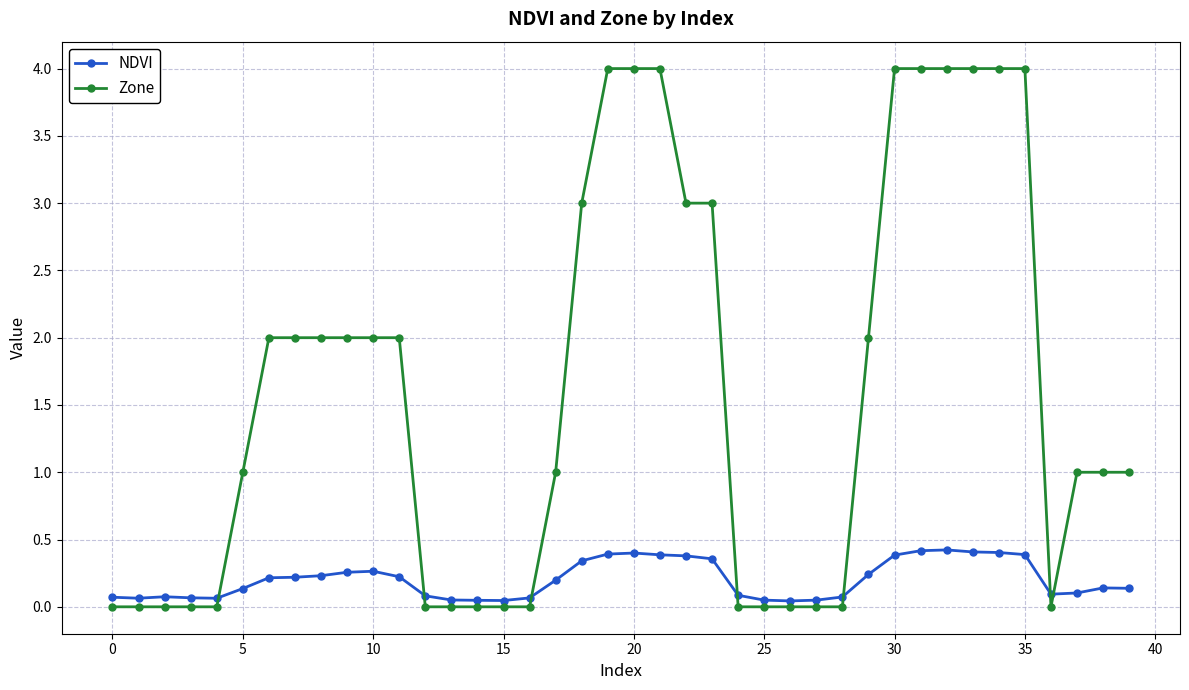

What is the sum of all NDVI values?

8.1